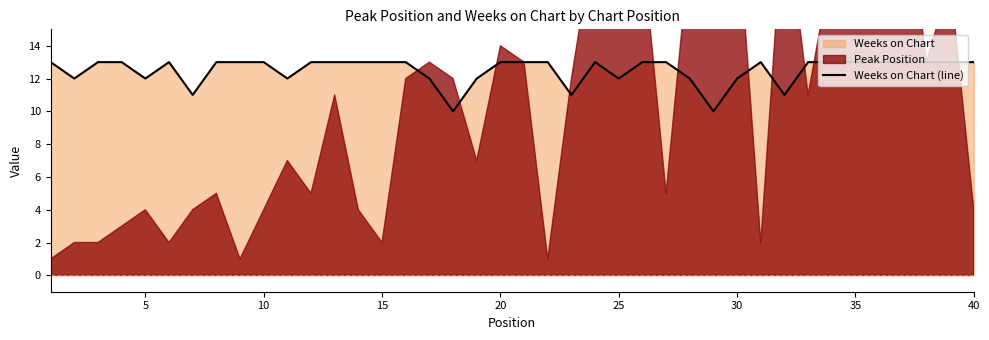

Does the chart have visible grid lines?

No